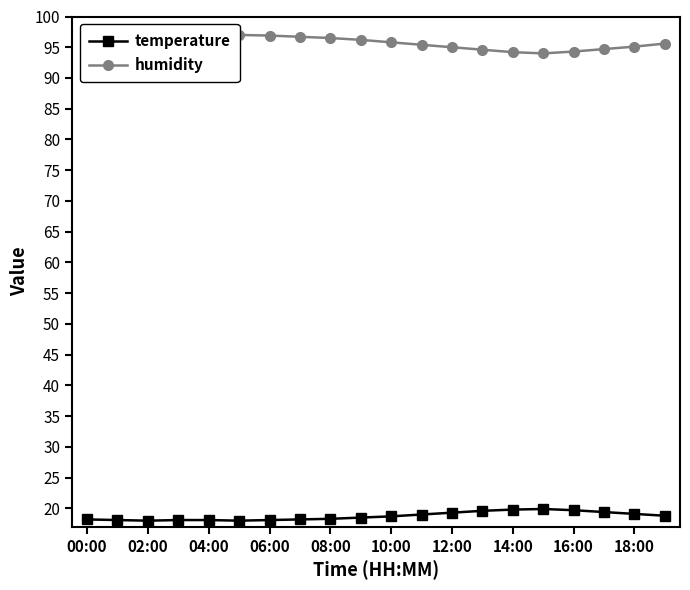

Reading left to right, list all the values displayed in this chart.

temperature: 18.2	18.1	18.0	18.1	18.1	18.0	18.1	18.2	18.3	18.5	18.7	19.0	19.3	19.6	19.8	19.9	19.7	19.4	19.1	18.8
humidity: 97.1	97.2	97.0	97.1	97.3	97.0	96.9	96.7	96.5	96.2	95.8	95.4	95.0	94.6	94.2	94.0	94.3	94.7	95.1	95.6